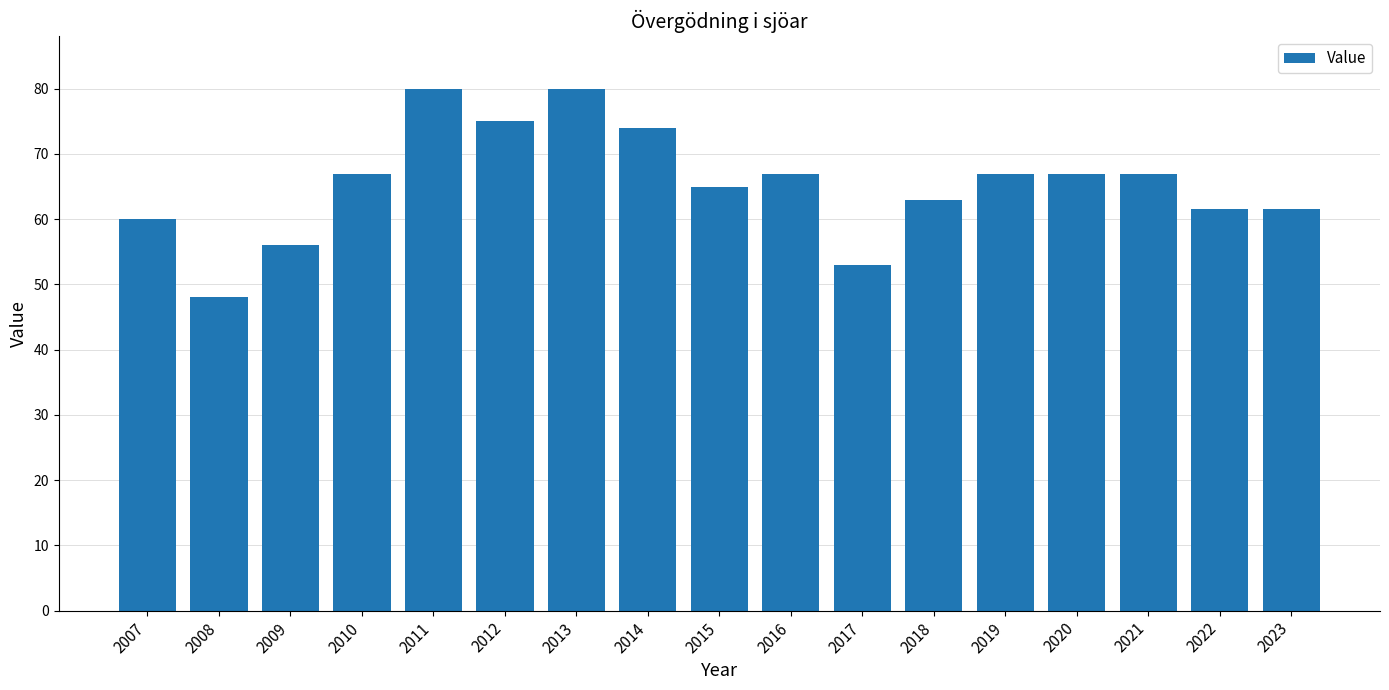

What is the maximum value shown in the chart?

80.0